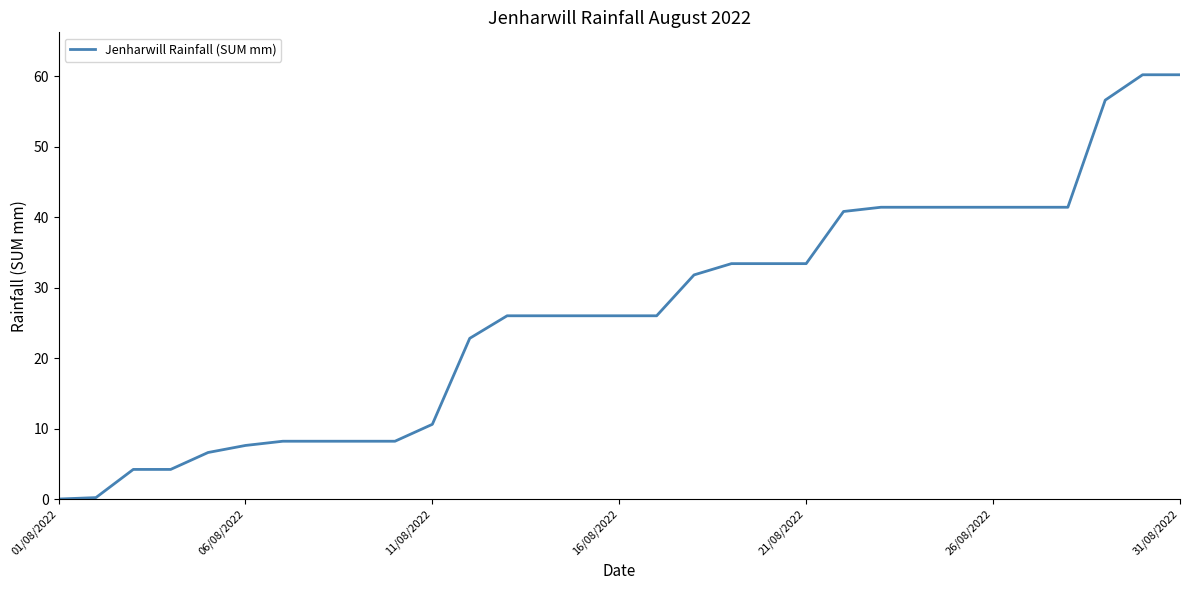

What is the difference between the maximum and minimum values?

60.2